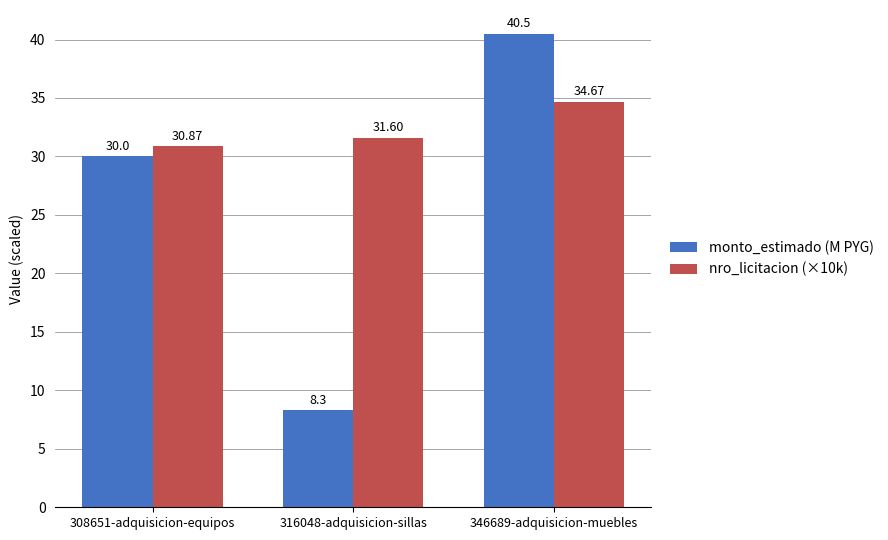

Is it true that nro_licitacion (×10k) equals 31.6 at 316048-adquisicion-sillas?

True